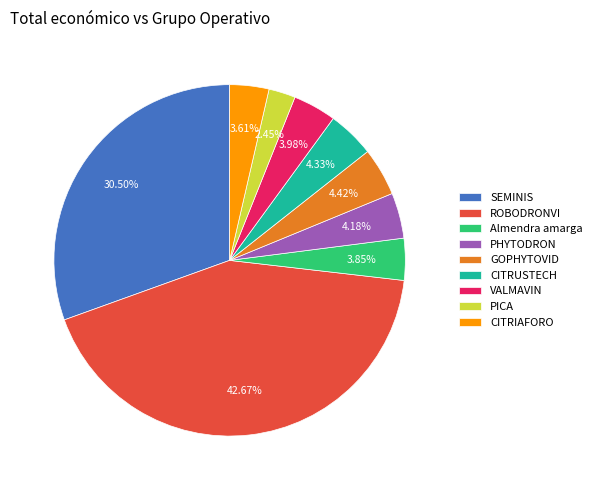

Do GOPHYTOVID and PHYTODRON together represent more than half of the pie?

No